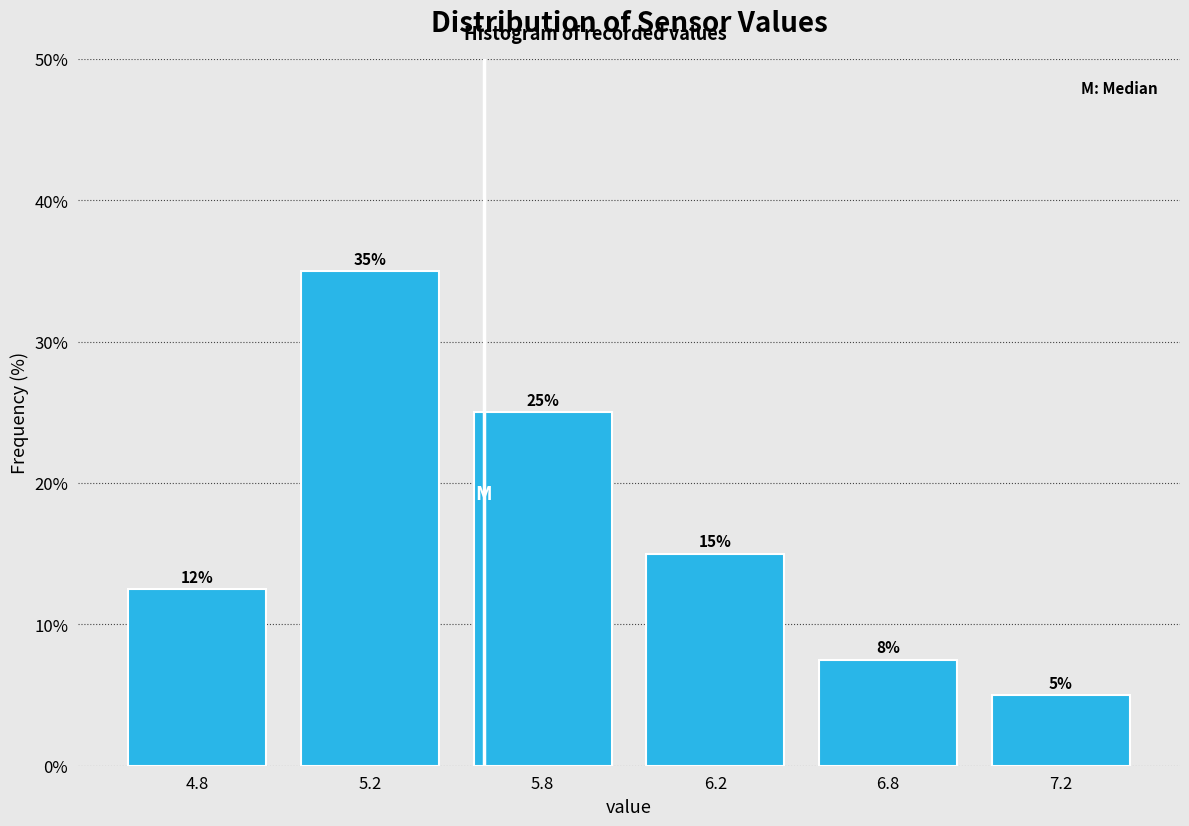

What is the approximate value at 7.2?

5.0